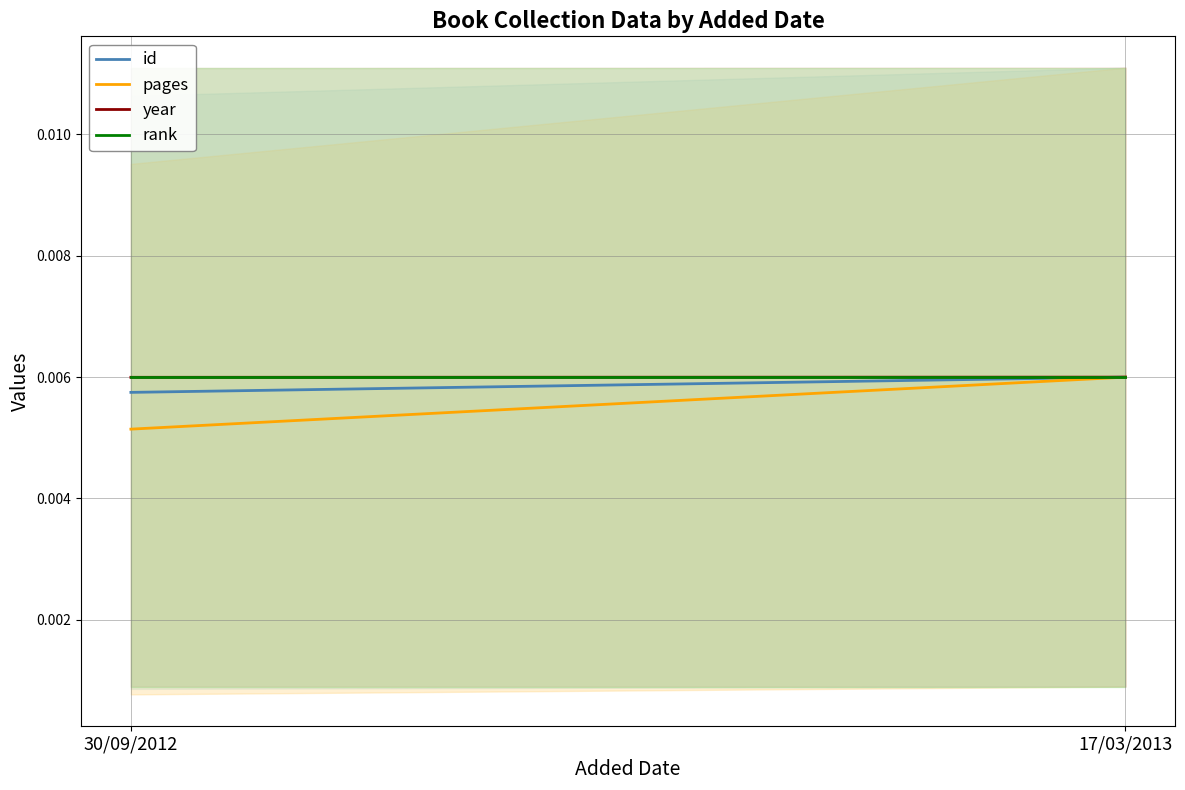

How many lines are shown in the chart?

4